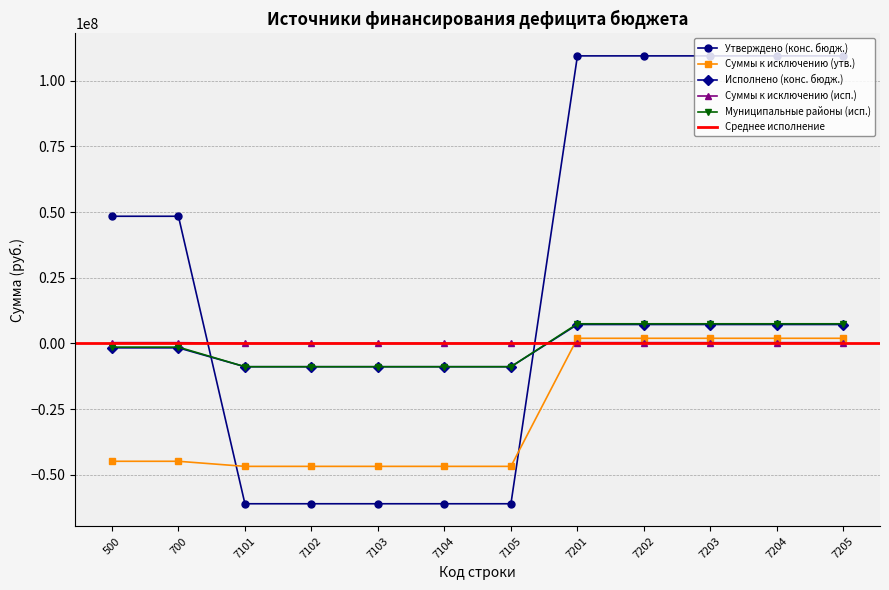

What is the value of the Суммы к исключению (утв.) point at the 6th from the left?

-46820240.0